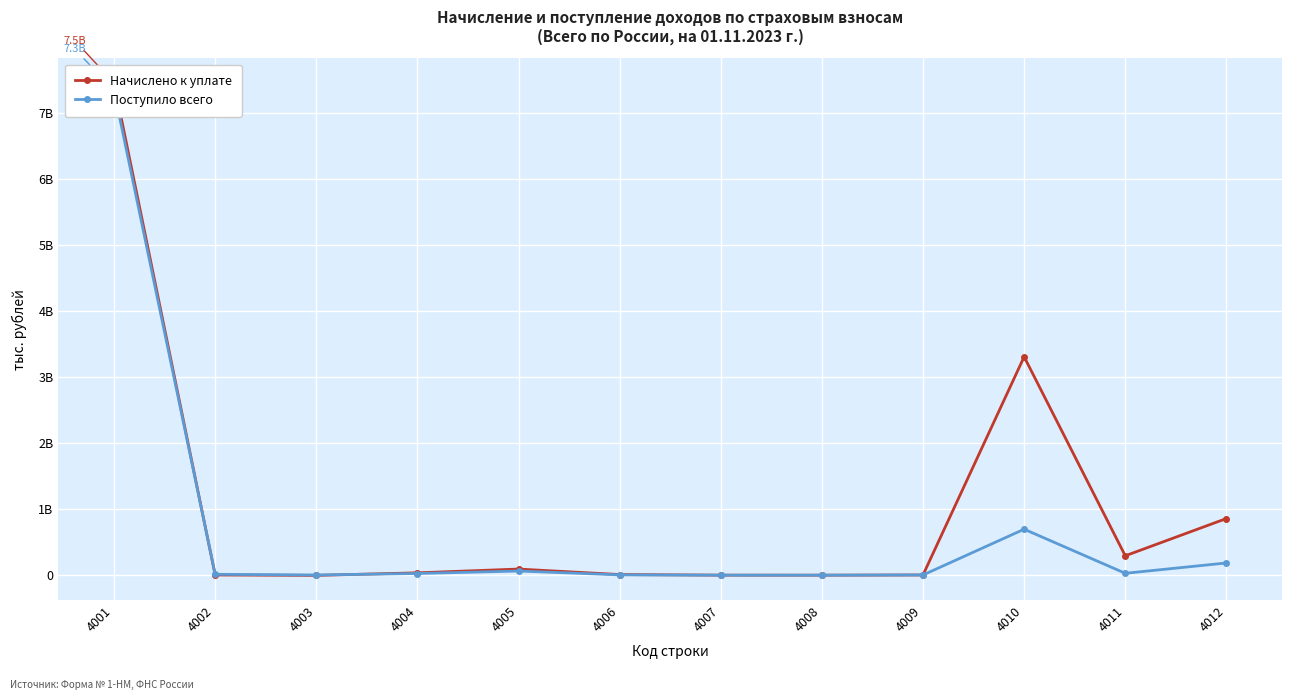

Count the number of data series in this chart.

2